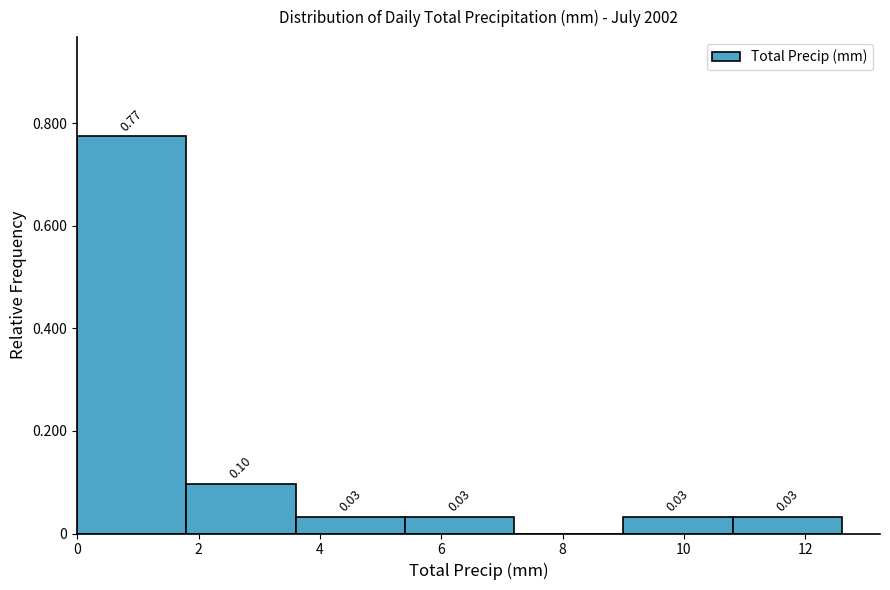

Which range on the x-axis has the tallest bar?

0.0 to 1.8